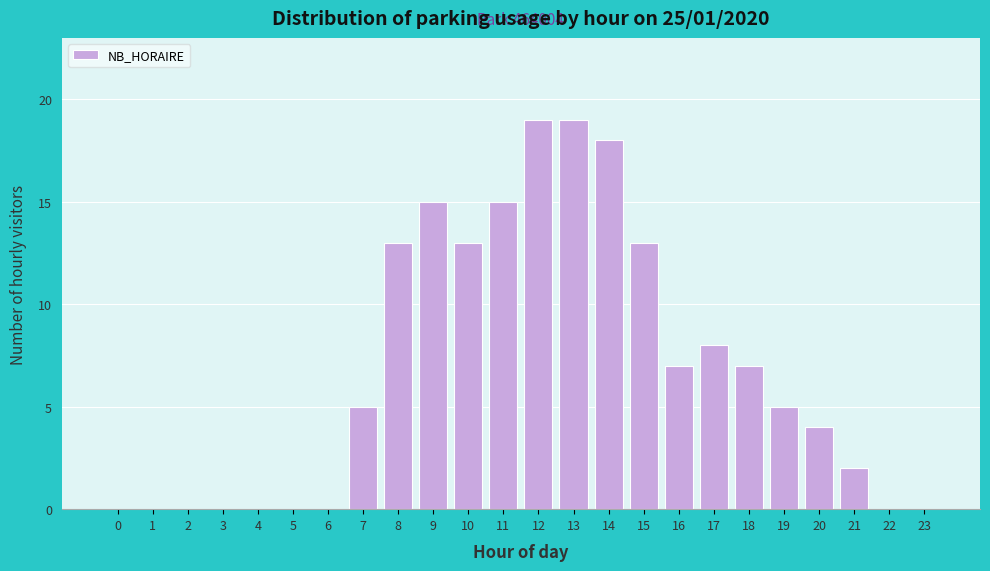

Reading left to right, extract all data points from this chart.

0=0	1=0	2=0	3=0	4=0	5=0	6=0	7=5	8=13	9=15	10=13	11=15	12=19	13=19	14=18	15=13	16=7	17=8	18=7	19=5	20=4	21=2	22=0	23=0